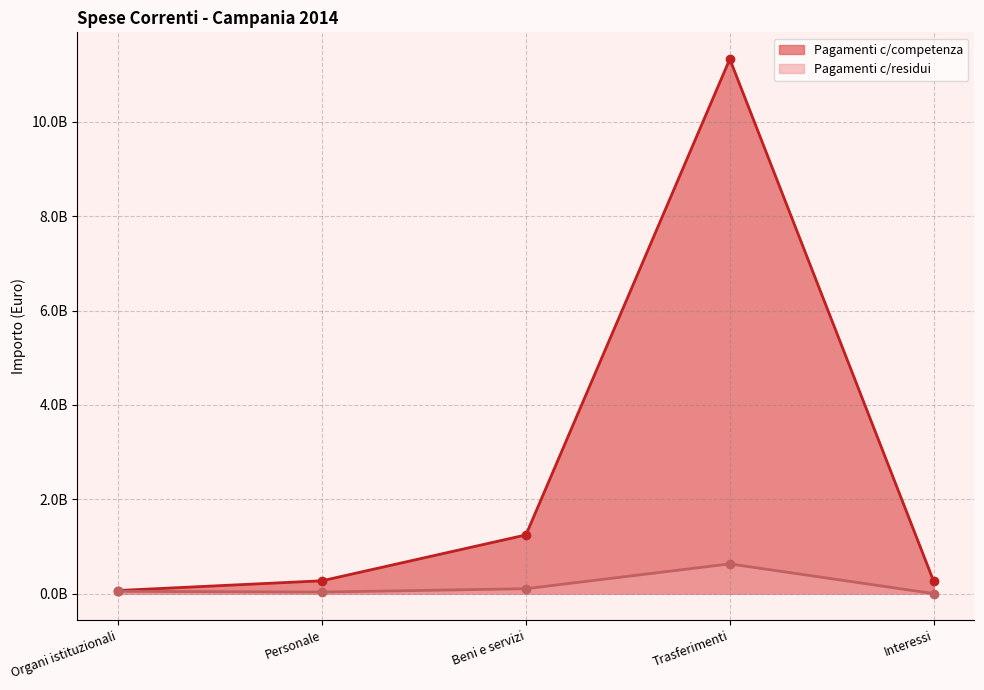

How many interior local peaks does the Pagamenti c/competenza series have?

1